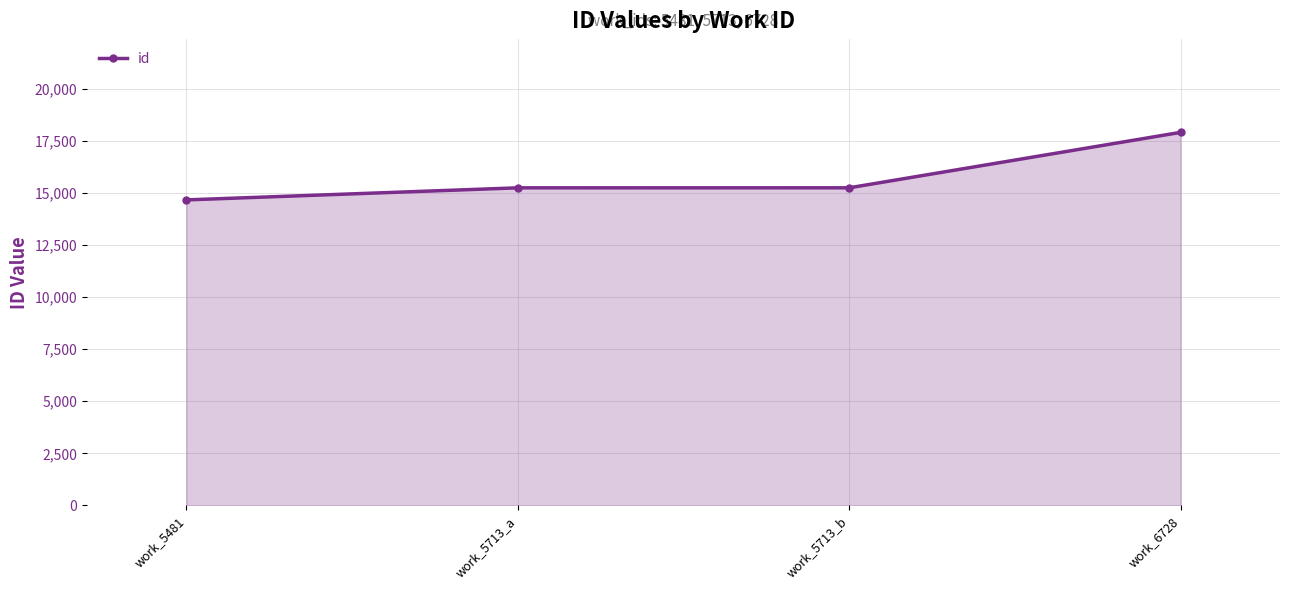

What is the label of the 1st point from the right?

work_6728